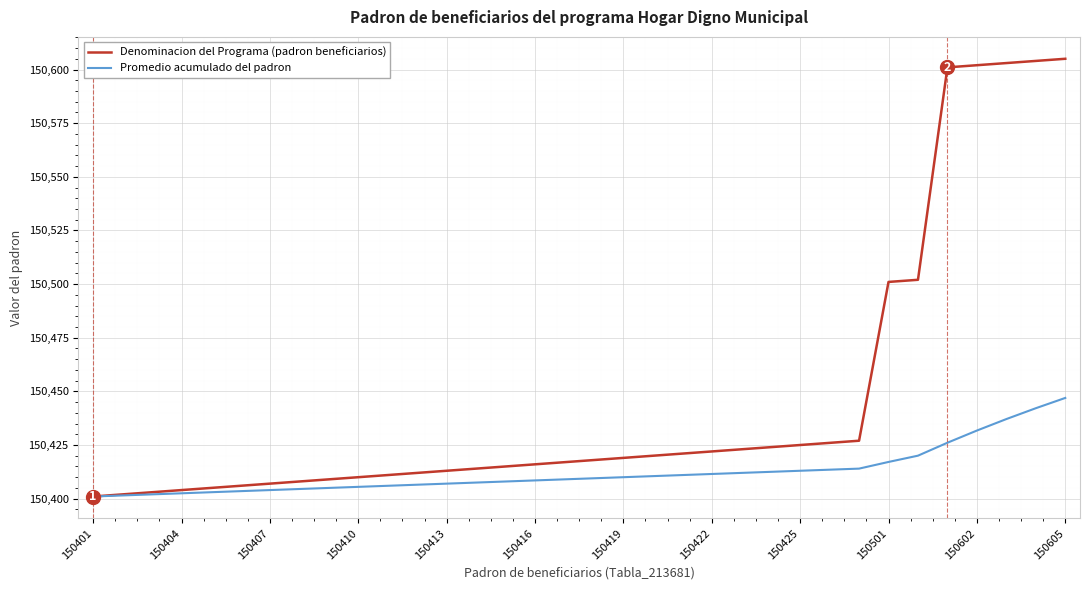

List the series in order of their overall mean, highest first.

Denominacion del Programa (padron beneficiarios), Promedio acumulado del padron